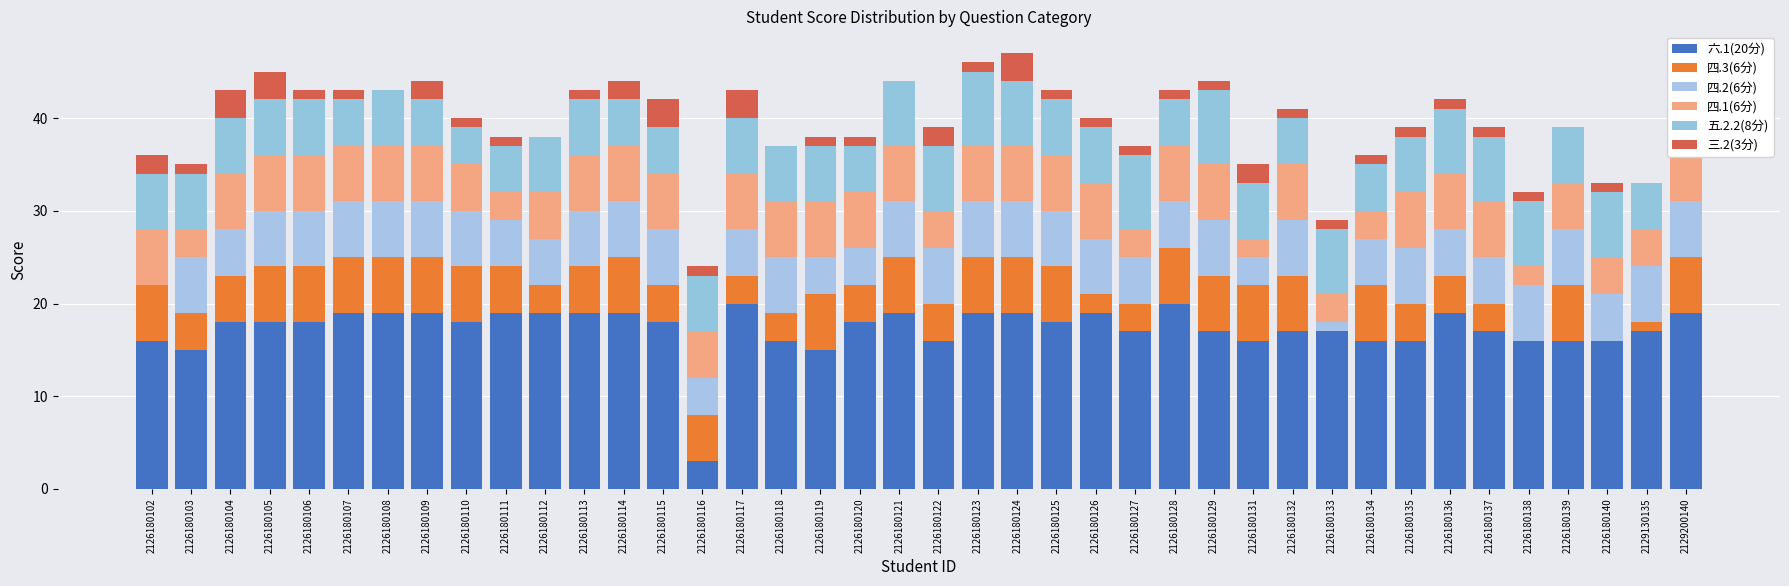

What is the difference between the 五.2.2(8分) values at 2126180129 and 2129200140?

1